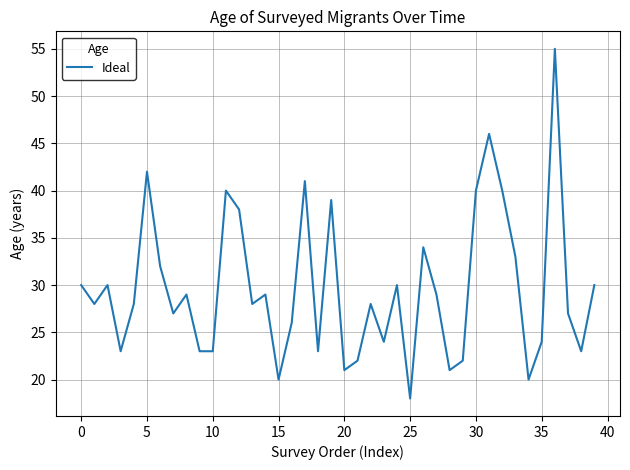

What is the difference between the maximum and minimum values?

37